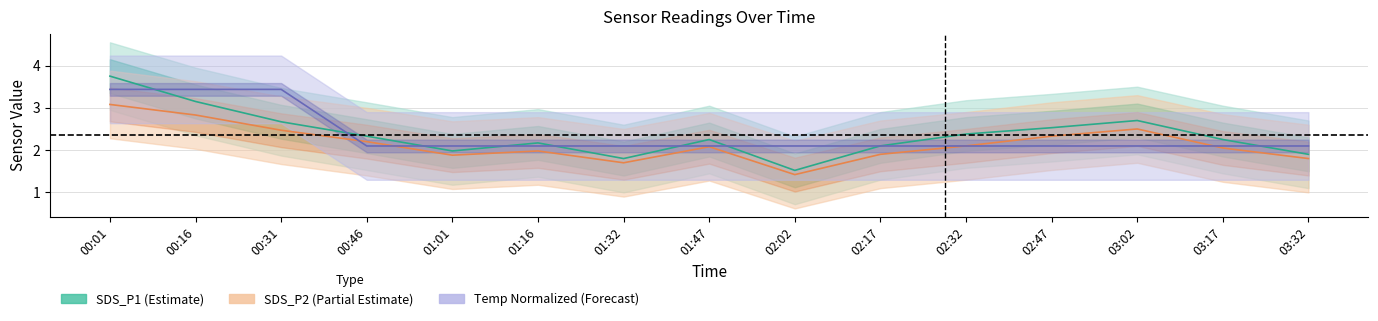

List the labels in order of SDS_P1 (Estimate) value, largest first.

00:01, 00:16, 03:02, 00:31, 02:47, 02:32, 00:46, 01:47, 03:17, 01:16, 02:17, 01:01, 03:32, 01:32, 02:02